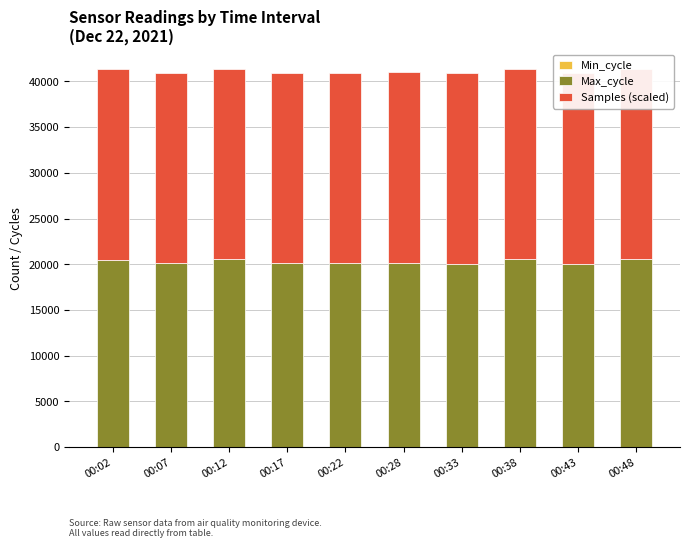

Which series changed the most between 00:22 and 00:33?

Max_cycle